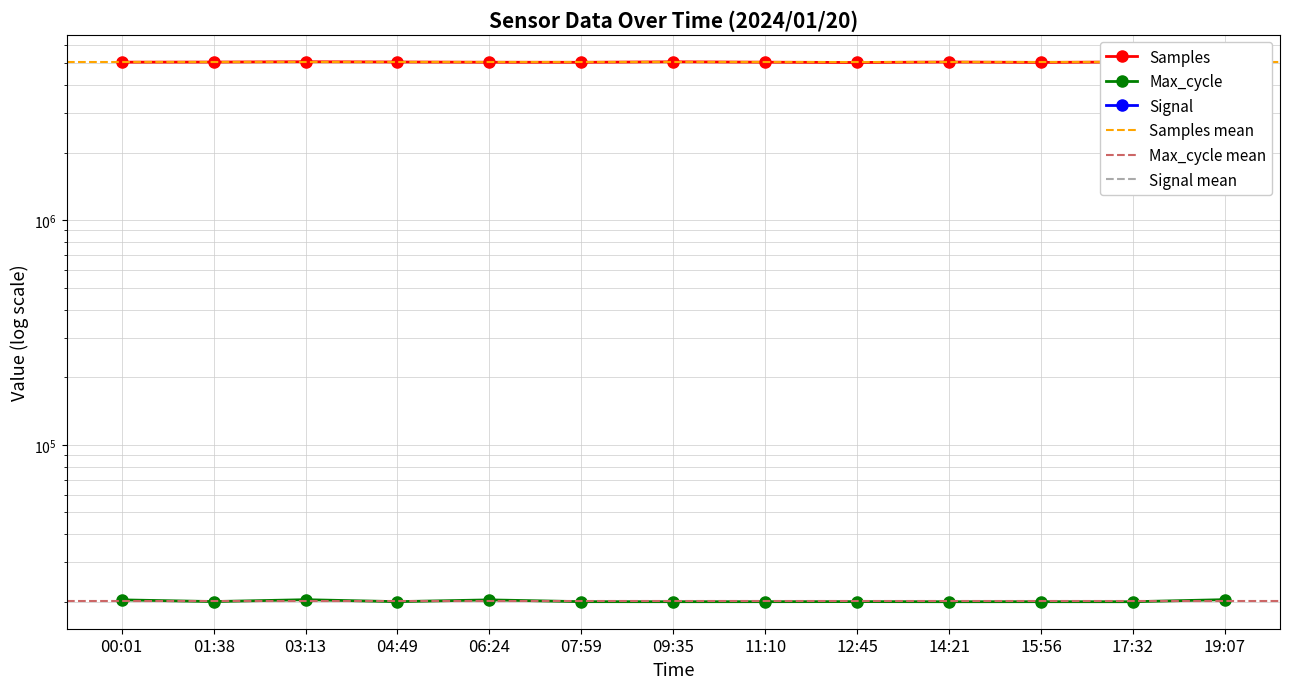

List the series in order of their peak value, highest first.

Samples, Max_cycle, Signal